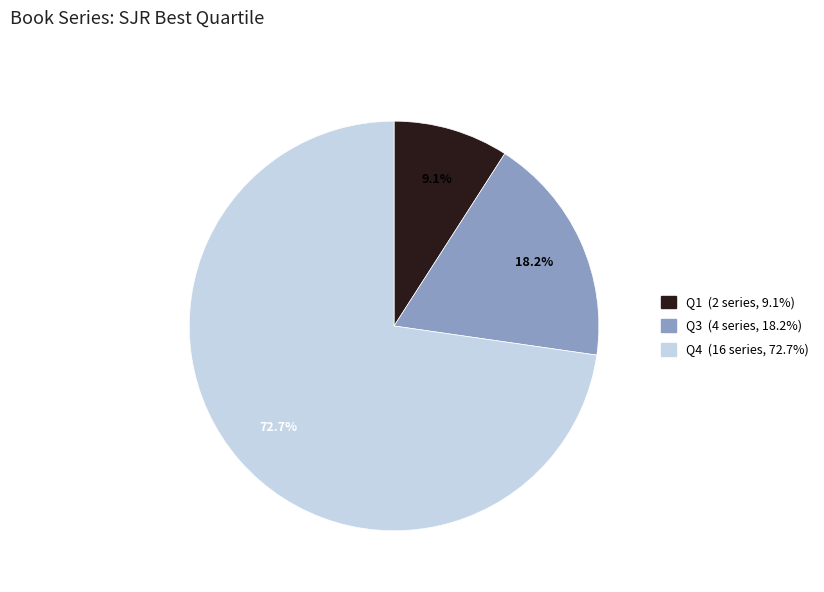

What is the smallest slice in the pie chart?

Q1